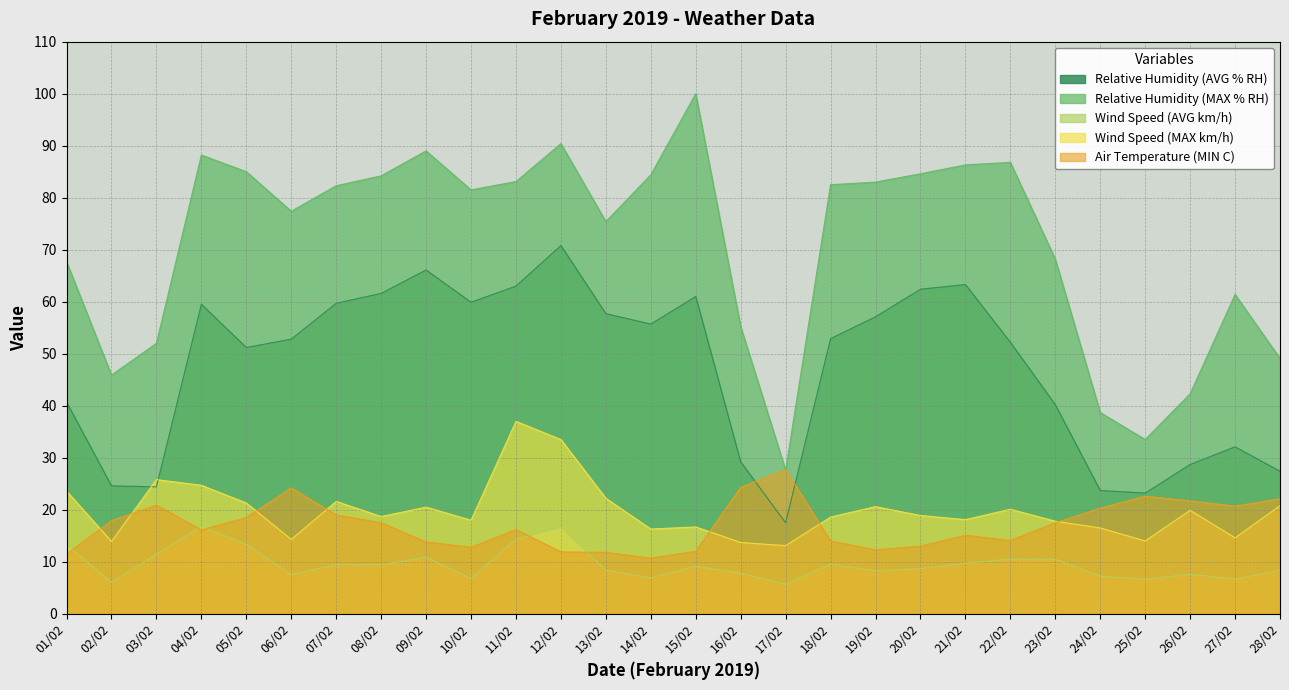

How many categories are shown in the chart?

28